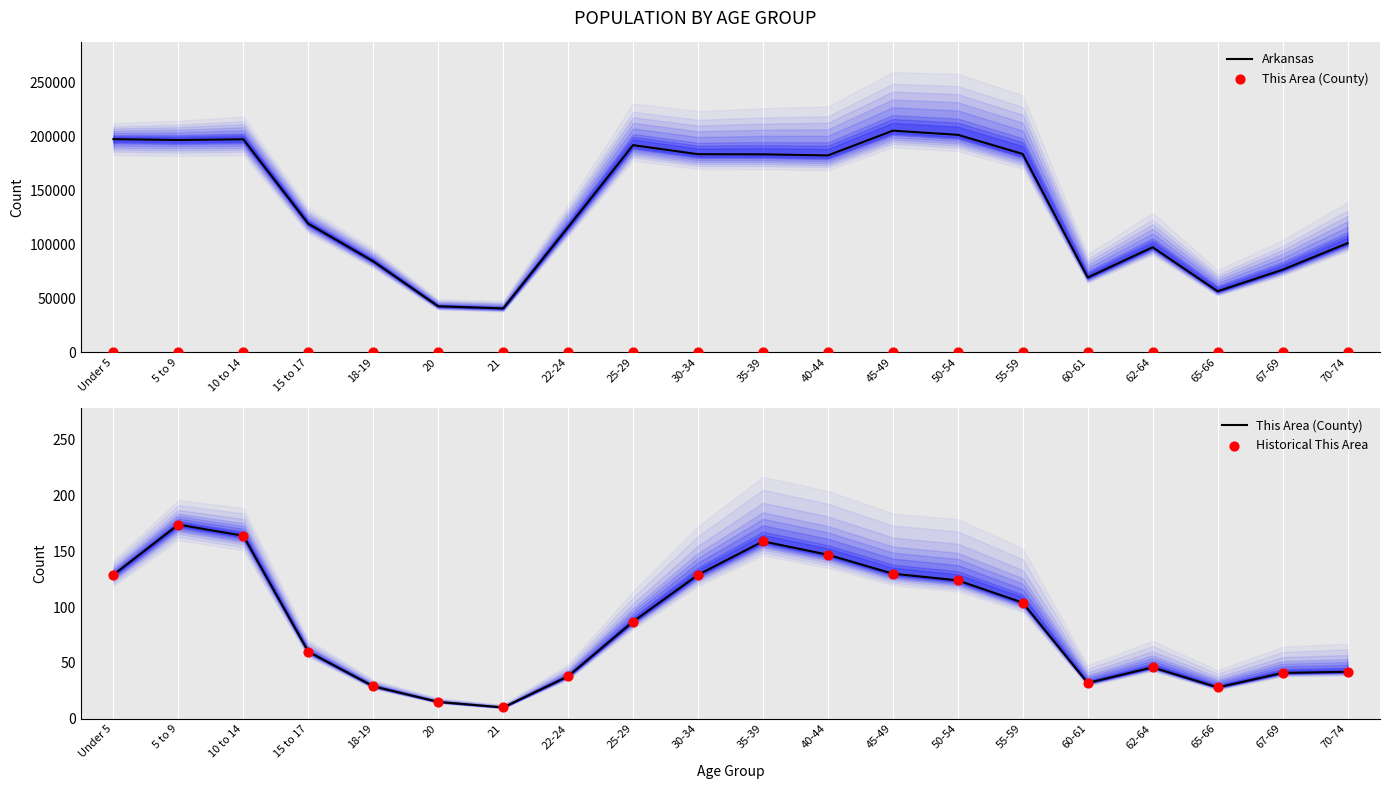

What is the total value across all series at 5 to 9?

197225